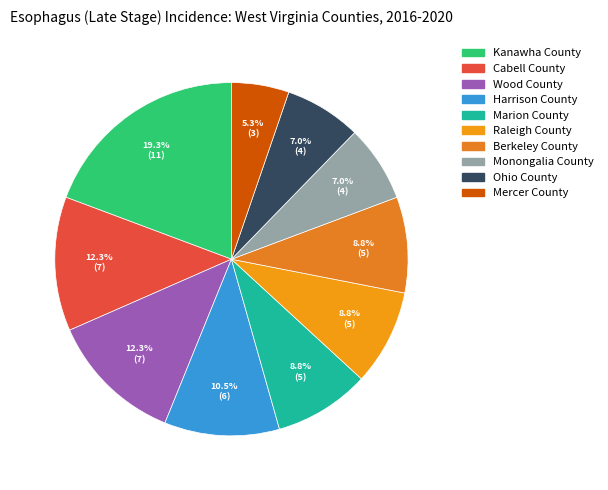

Count the number of slices in the pie.

10